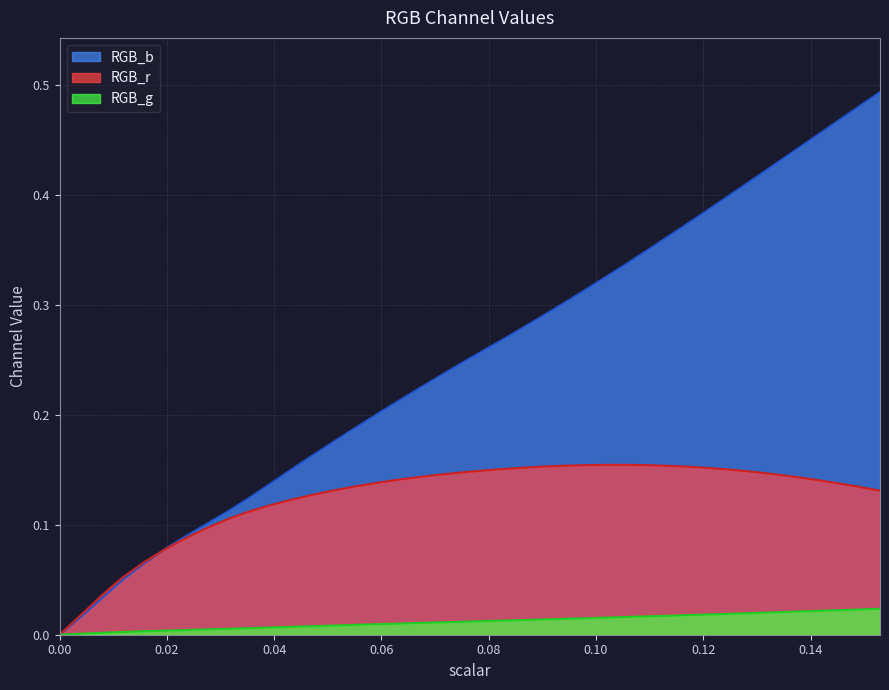

Count the number of data series in this chart.

3